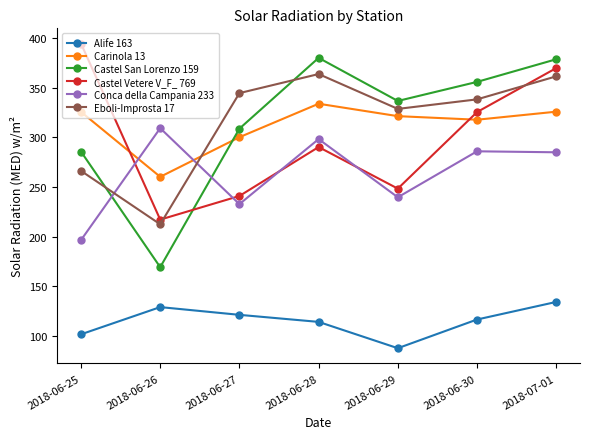

How many interior local peaks does the Castel Vetere V_F_ 769 series have?

1